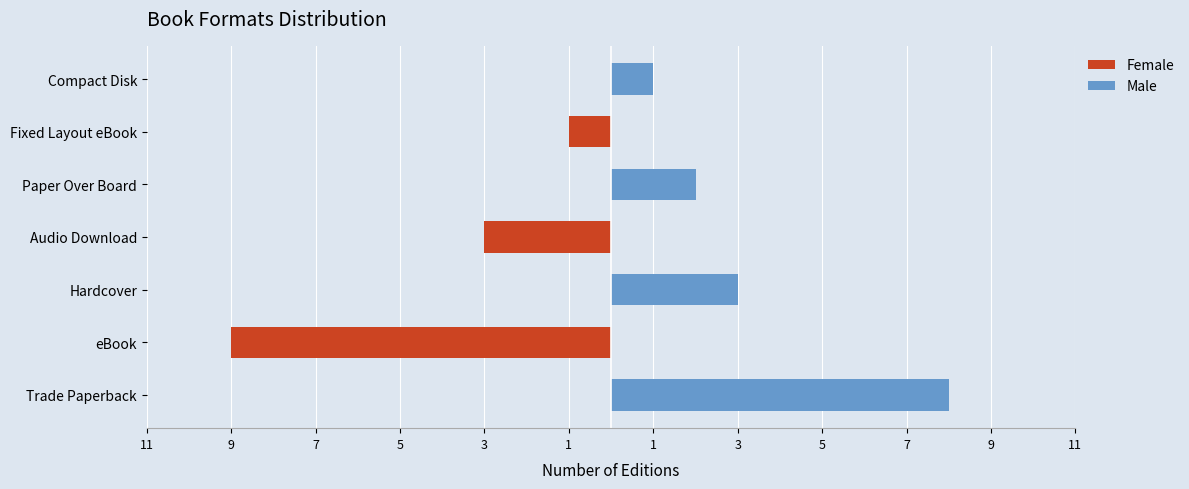

What is the sum of all Female values?

-13